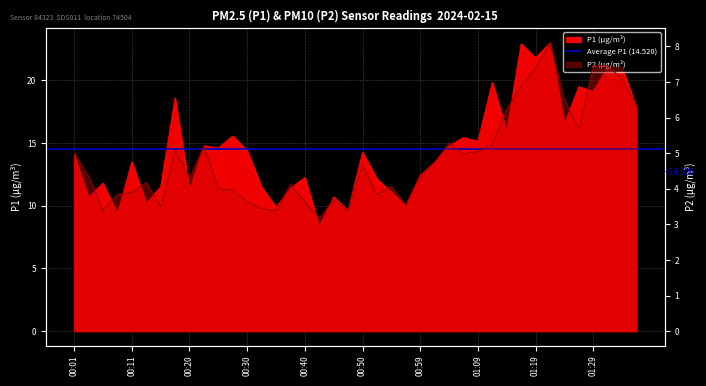

At which label is P1 closest to 15?

01:09